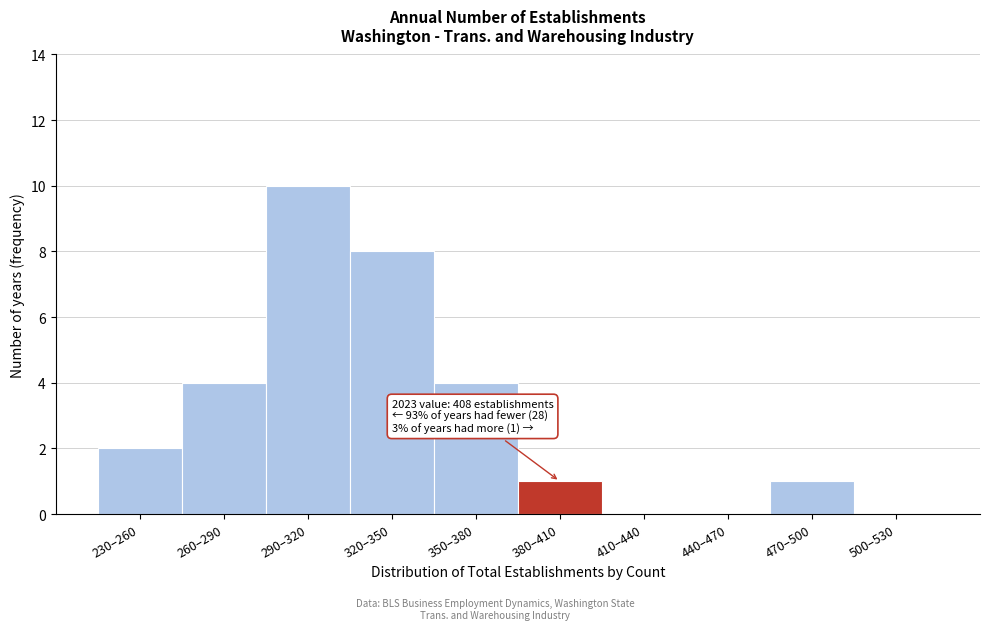

Reading left to right, transcribe all the data shown in this chart.

230–260=2	260–290=4	290–320=10	320–350=8	350–380=4	380–410=1	410–440=0	440–470=0	470–500=1	500–530=0